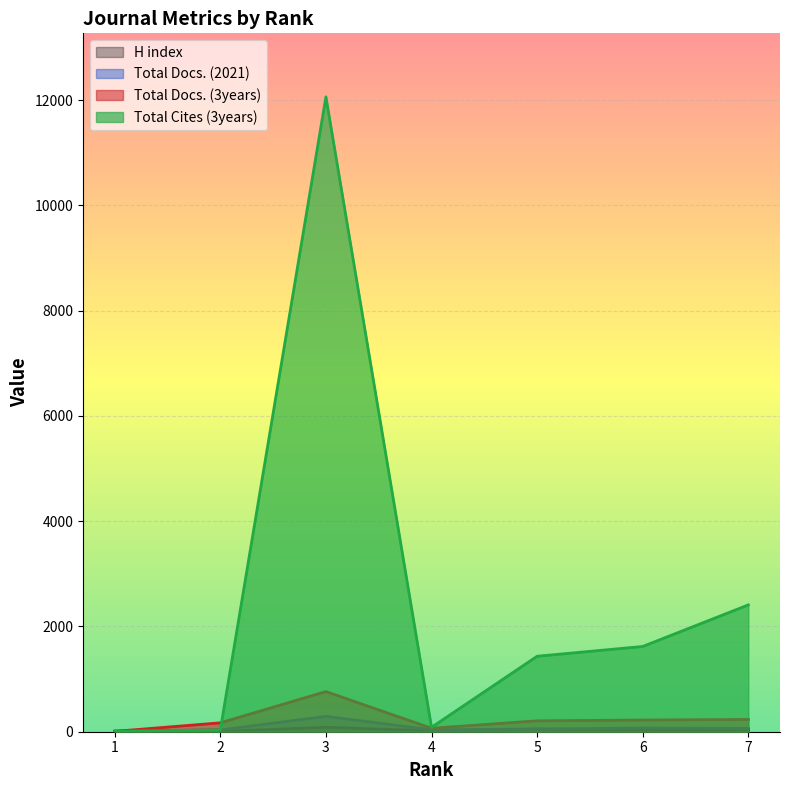

What are all the series names shown in the legend?

H index, Total Docs. (2021), Total Docs. (3years), Total Cites (3years)